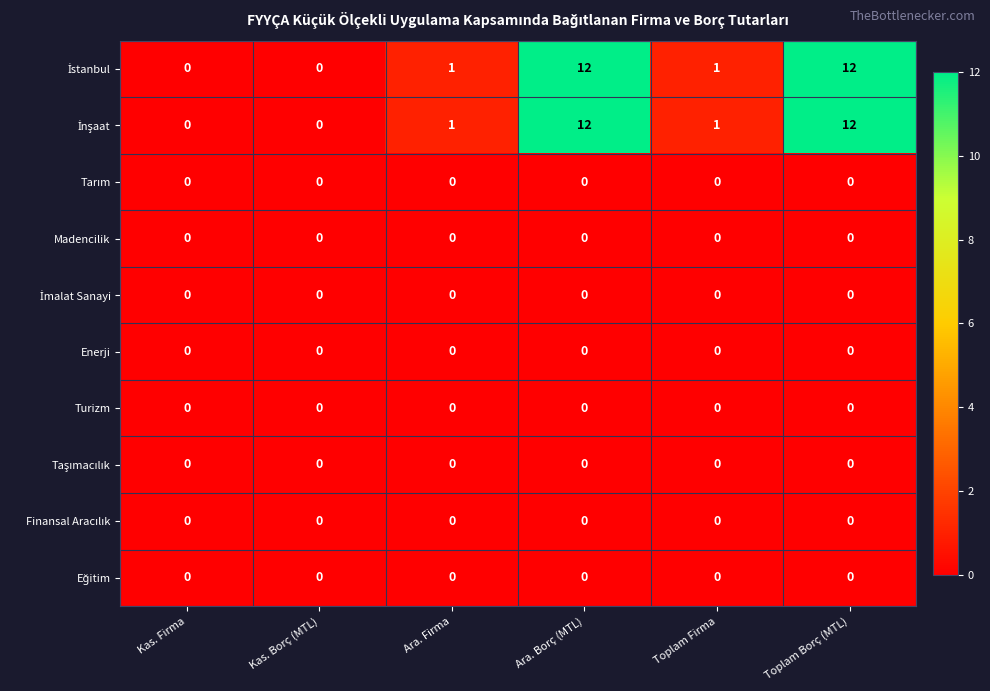

Count the number of data series in this chart.

10